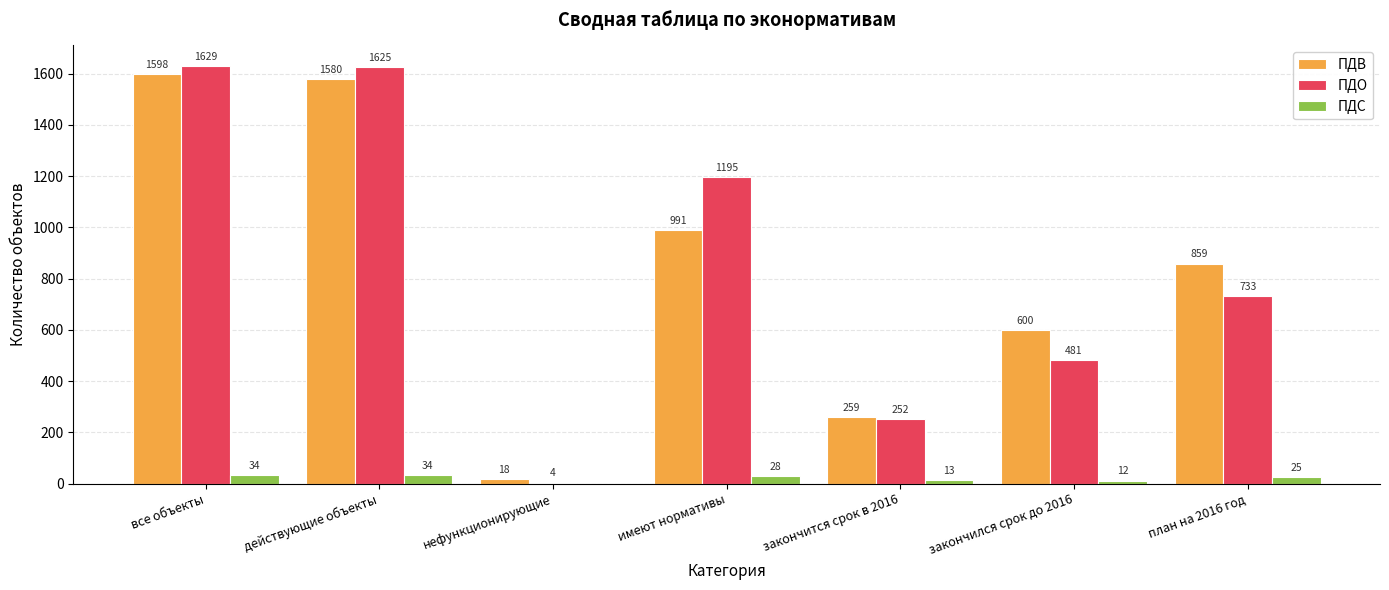

What are all the series names shown in the legend?

ПДВ, ПДО, ПДС